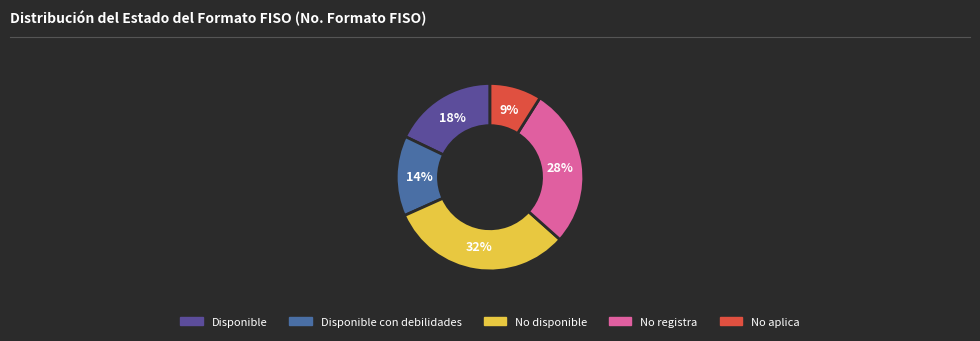

How many segments does this pie chart have?

5